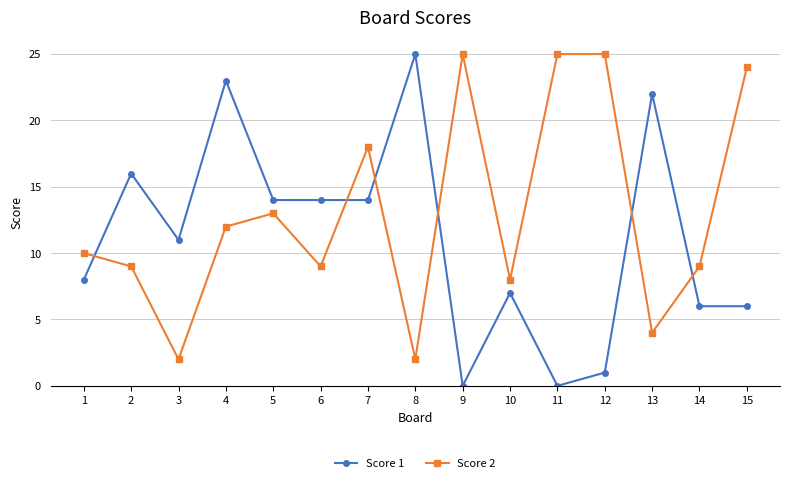

What is the value of the Score 1 point at the 14th from the left?

6